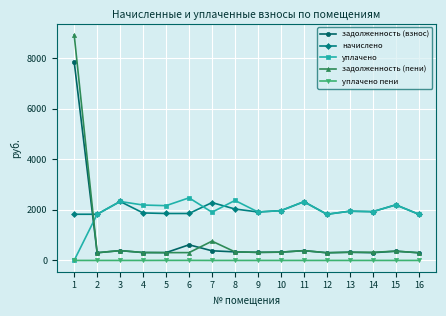

What is the difference between the уплачено values at 8 and 15?

175.0